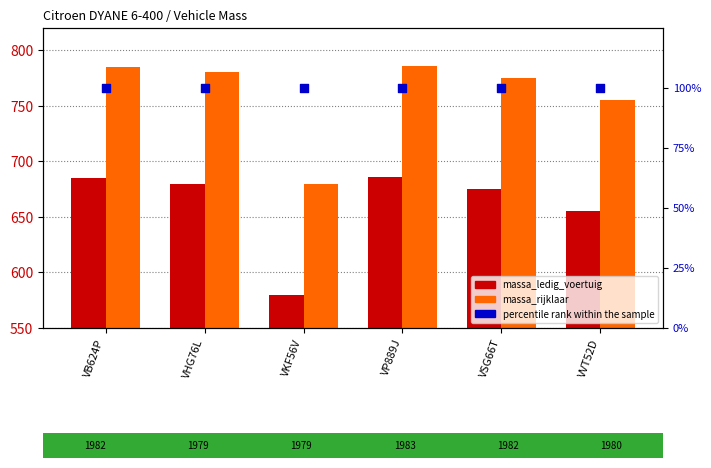

At which category is the sum across all series the highest?

VP889J